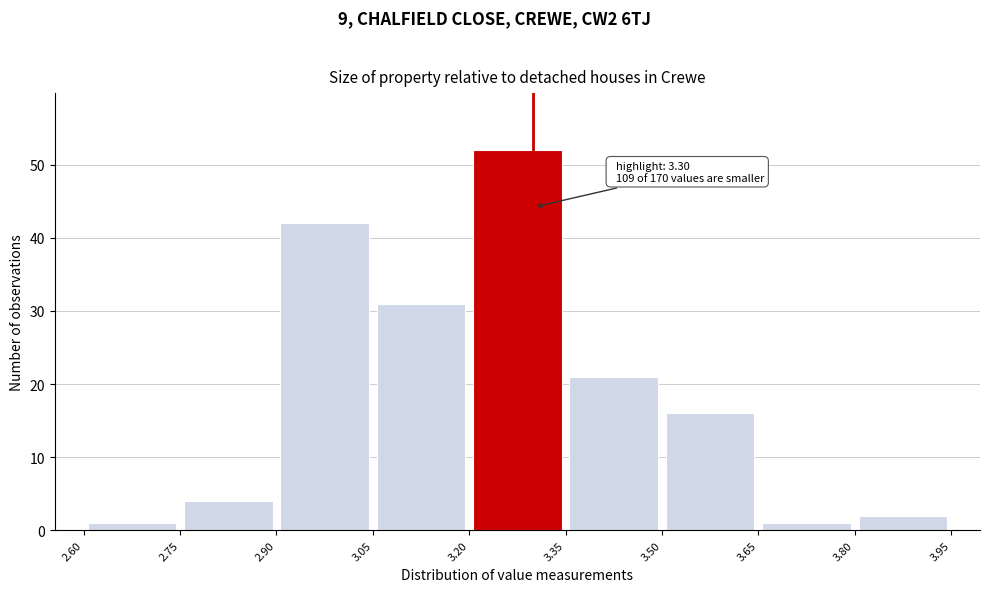

Which range on the x-axis has the tallest bar?

3.20 to 3.35